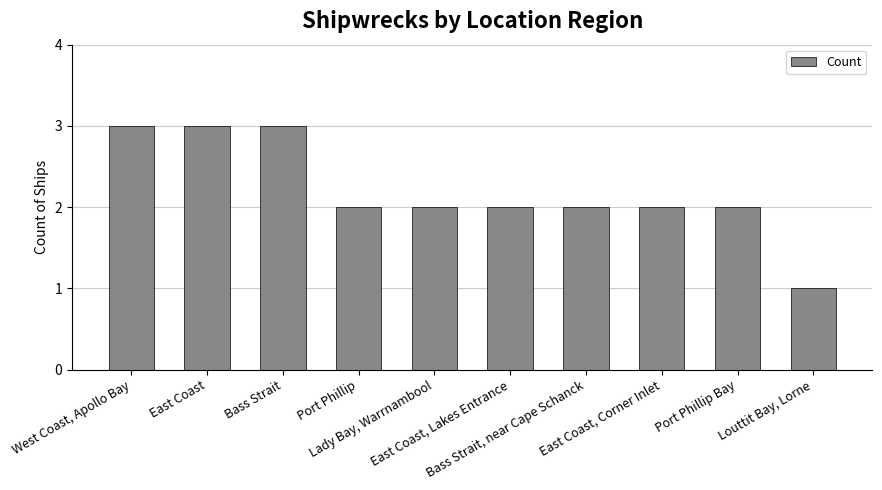

Is it true that the value at Louttit Bay, Lorne is 1?

True